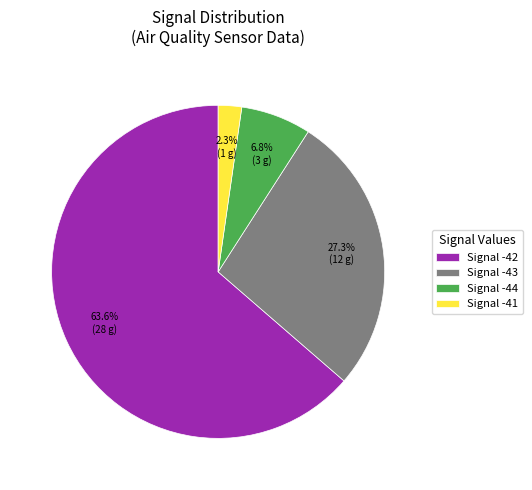

Combined, what portion of the pie is Signal -43 and Signal -42?

90.9%